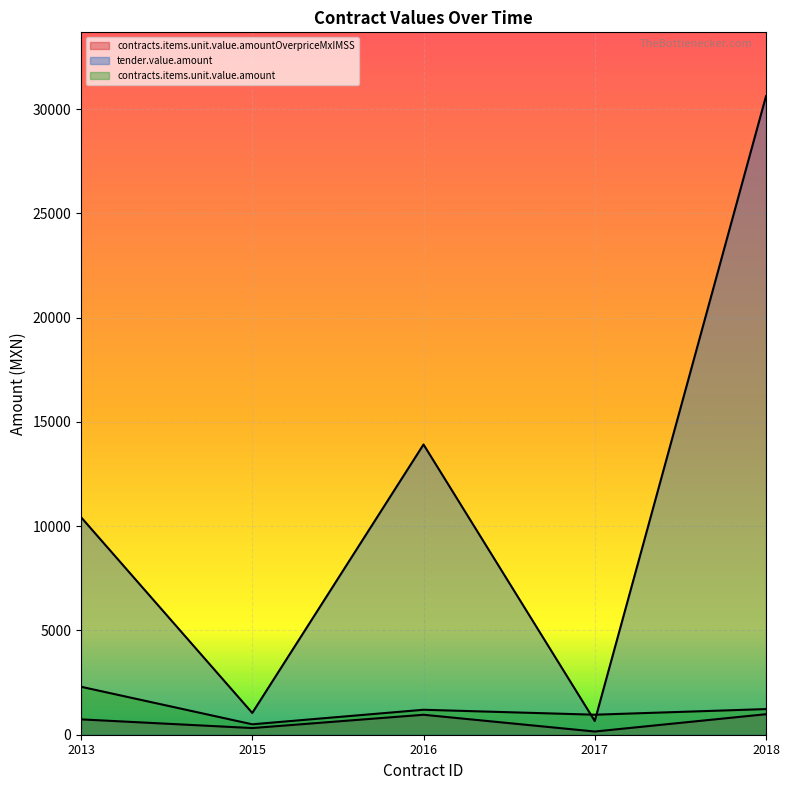

What is the highest value of the contracts.items.unit.value.amount series?

2300.0